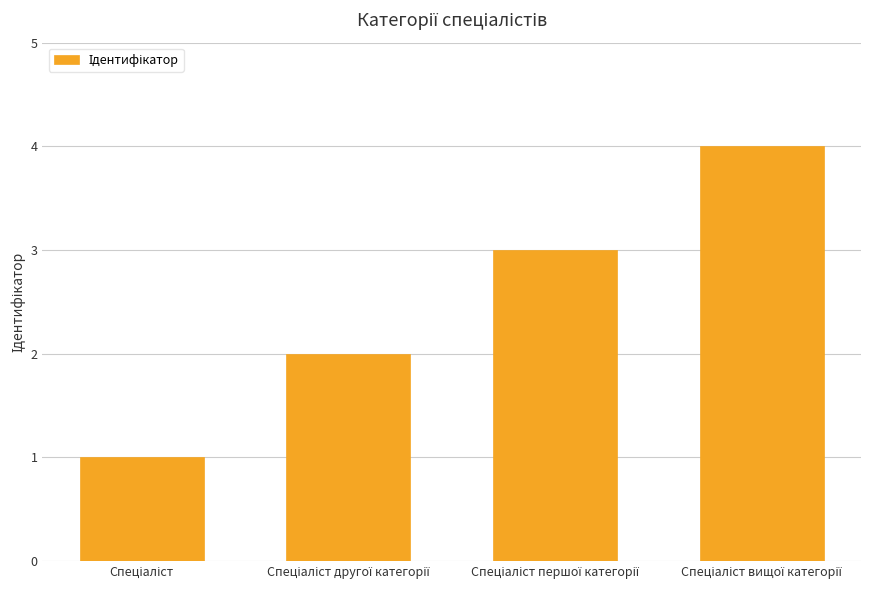

What is the sum of all values?

10